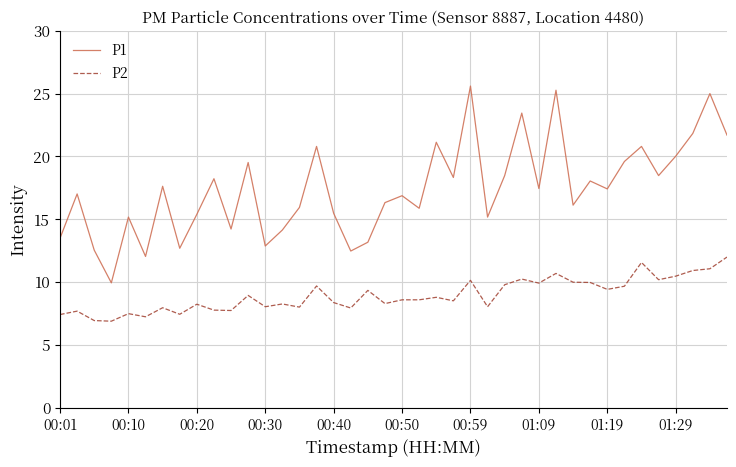

Which series has the largest range (max minus min)?

P1